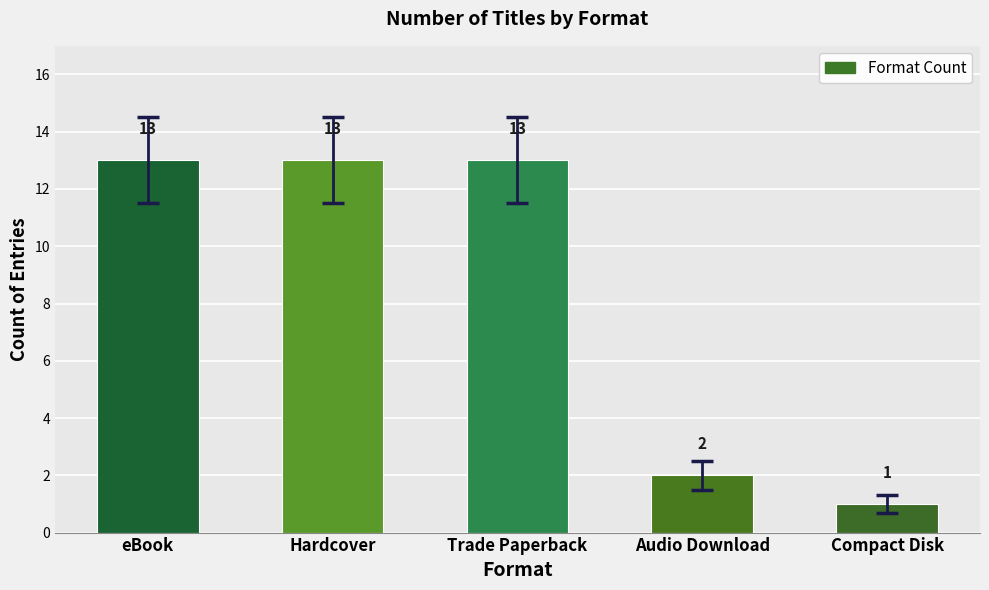

Between Compact Disk and eBook, which is larger?

eBook